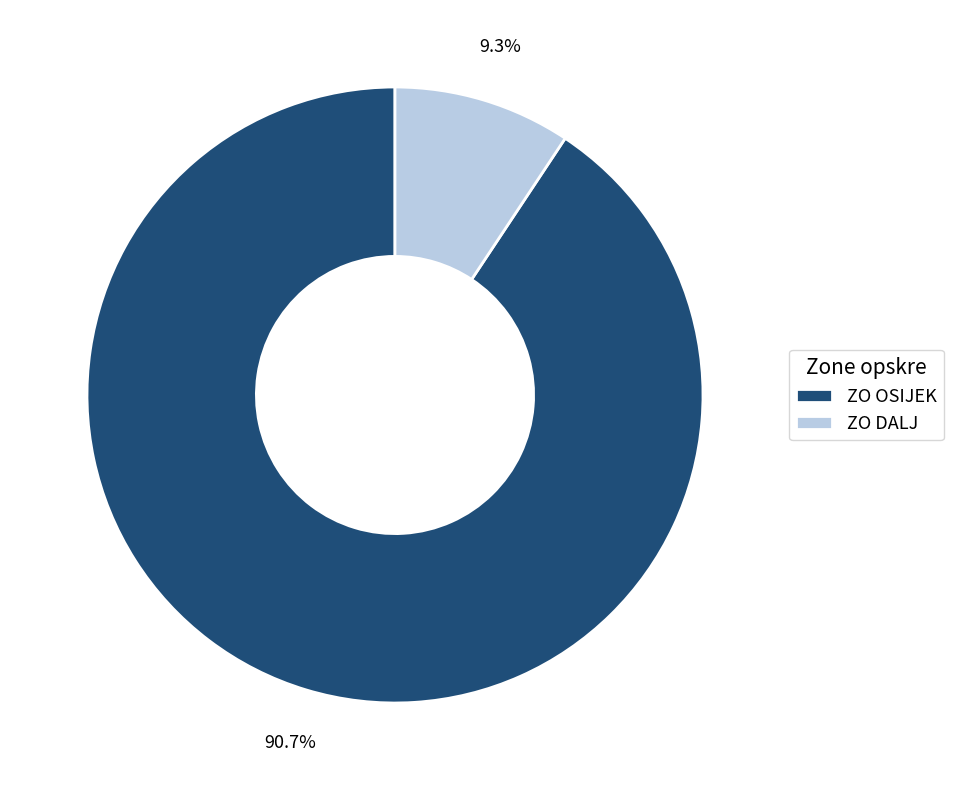

What is the largest slice in the pie chart?

ZO OSIJEK